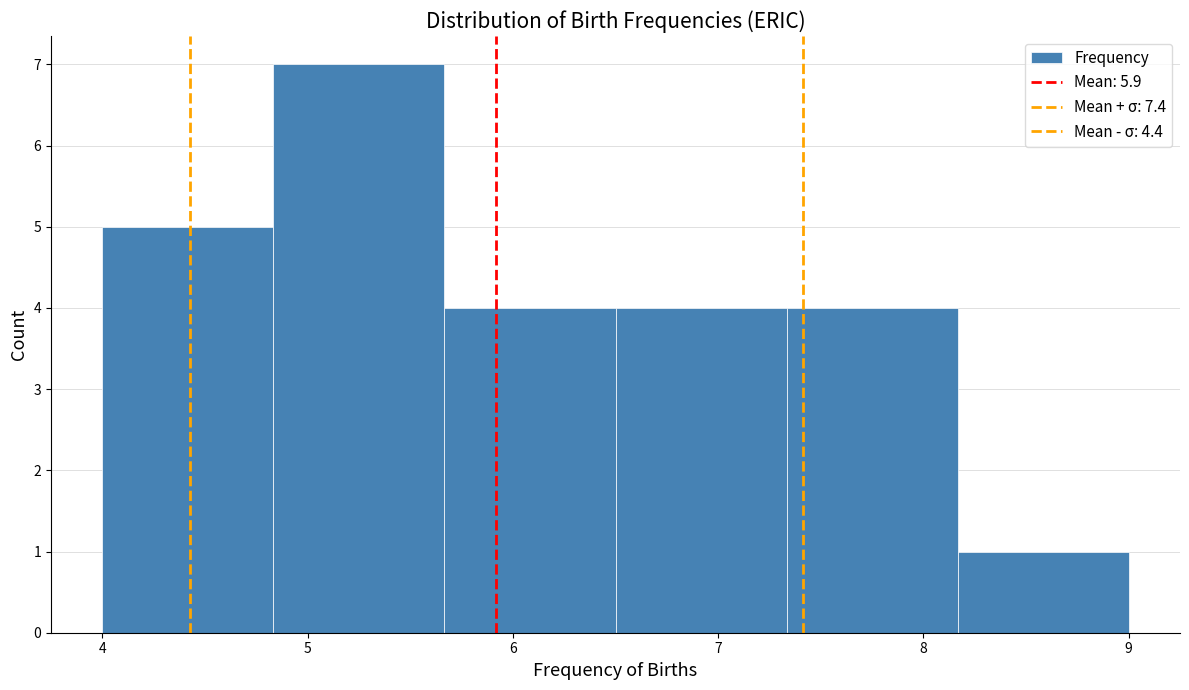

What is the height of the bar covering 4.8 to 5.7 on the x-axis? Neither the bar edges nor the heights are printed on the chart, so give them approximately, as read against the axes.

7